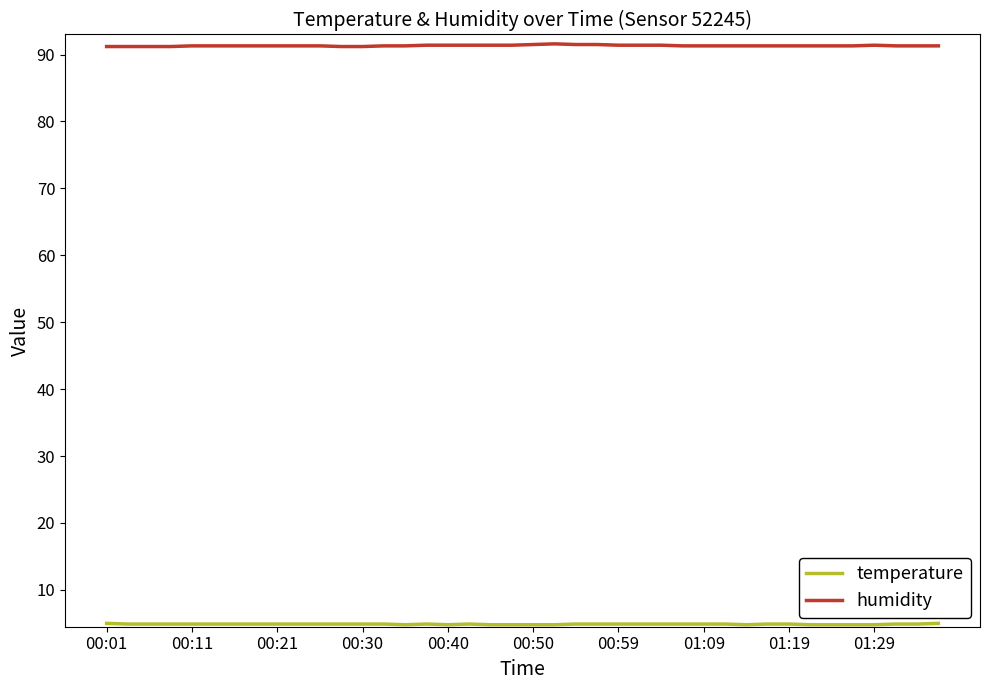

What is the minimum value shown in the chart?

4.8